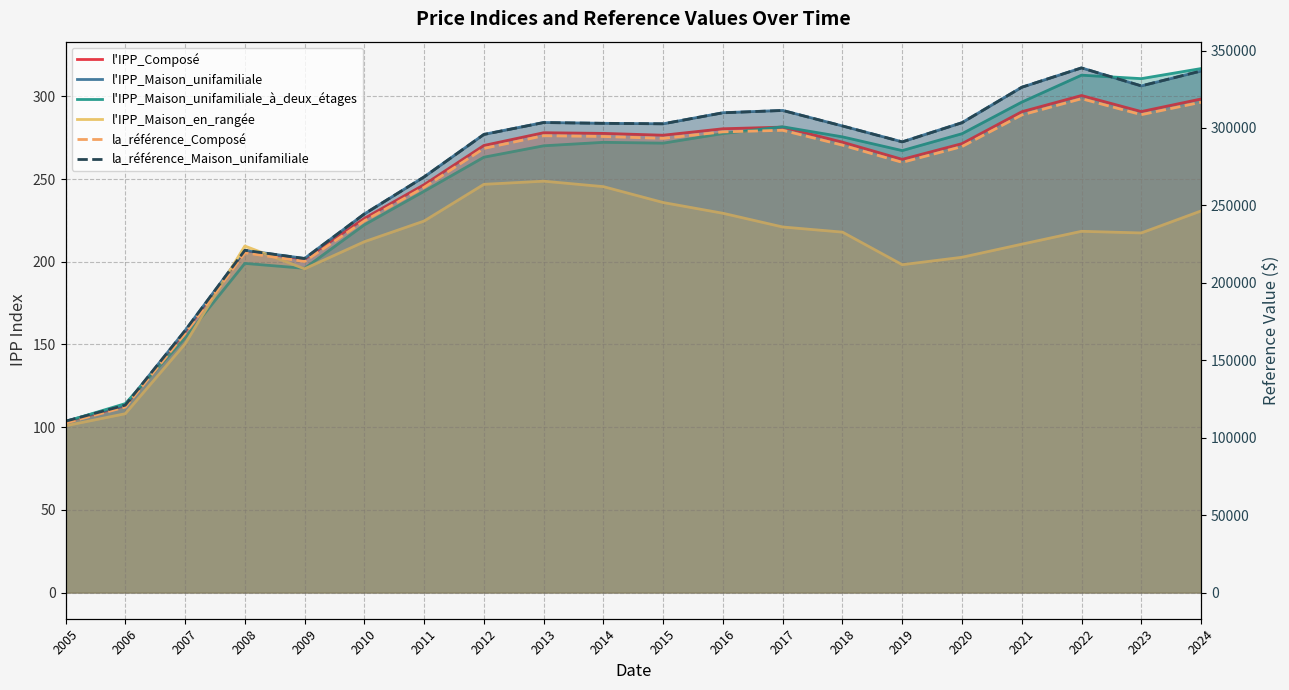

What is the greatest value displayed?

338800.0